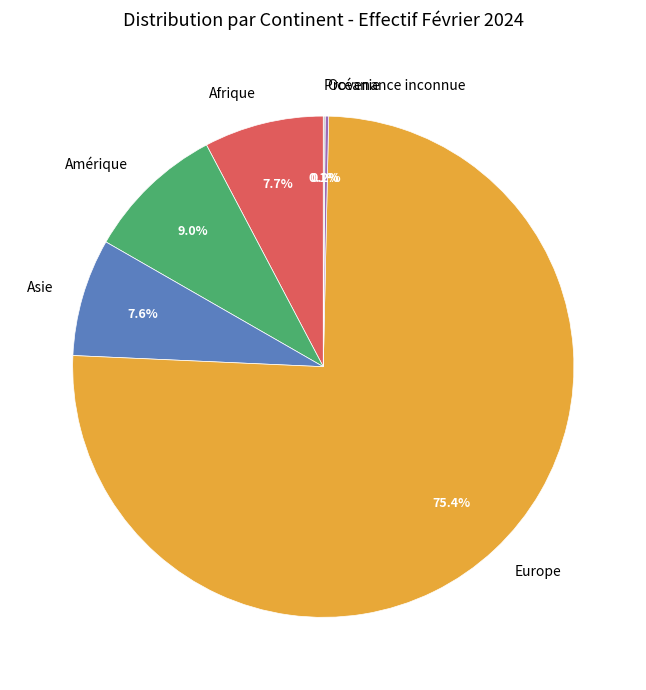

What is the majority slice?

Europe